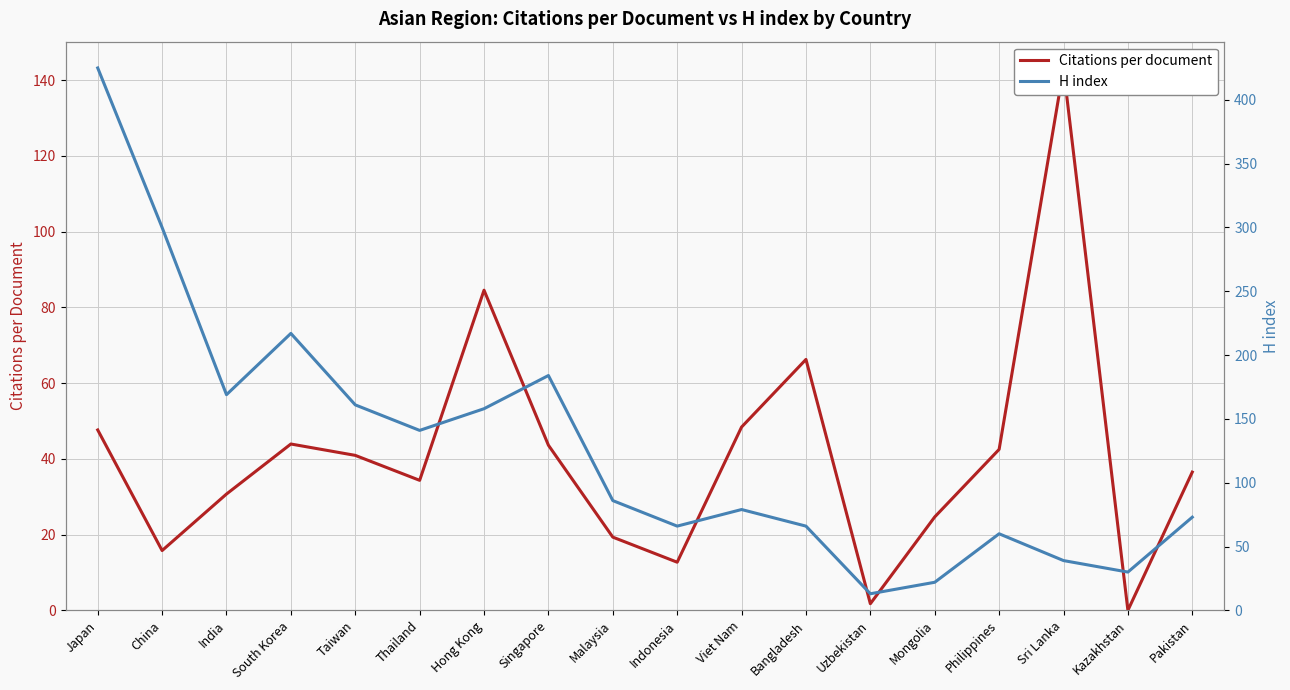

Count the number of categories in the chart.

18